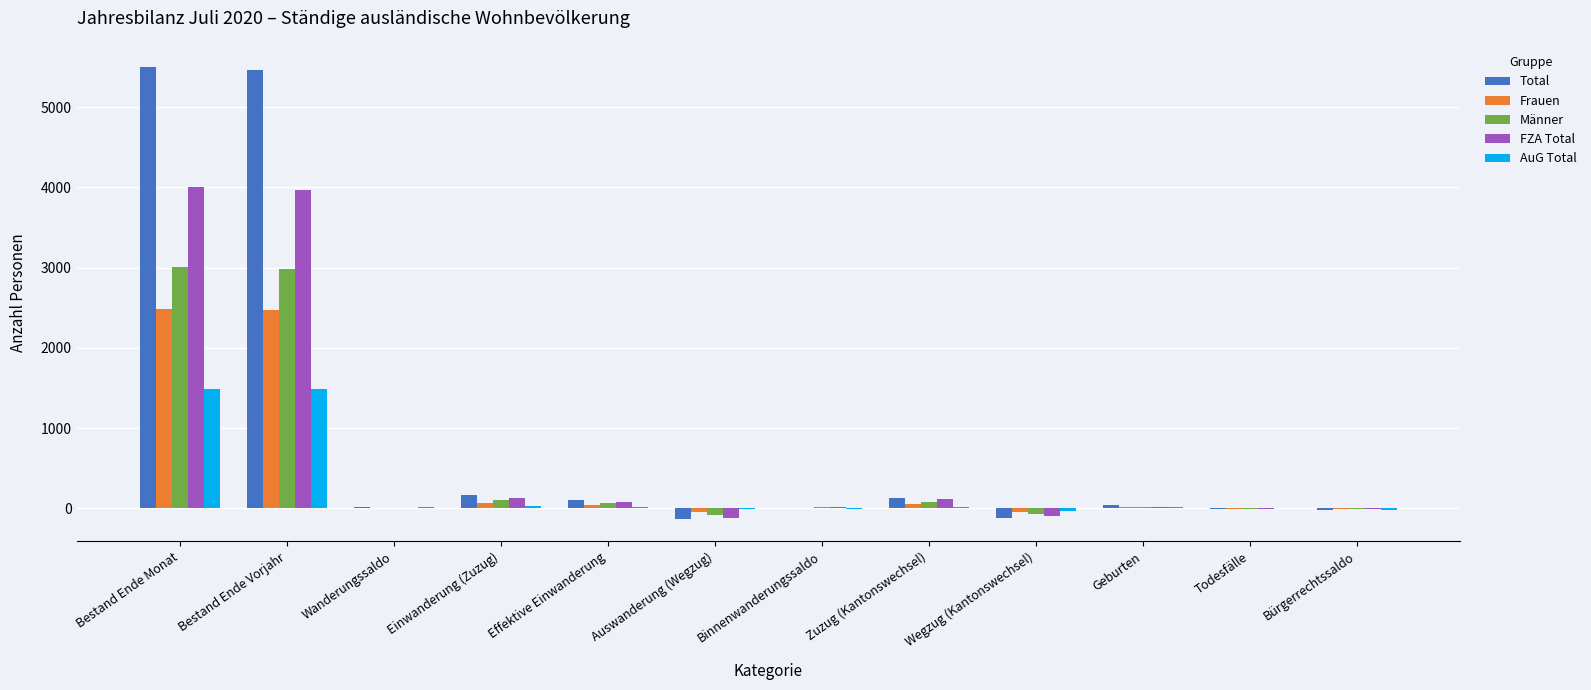

The Total series shows 2838 at Bestand Ende Vorjahr. True or false?

False